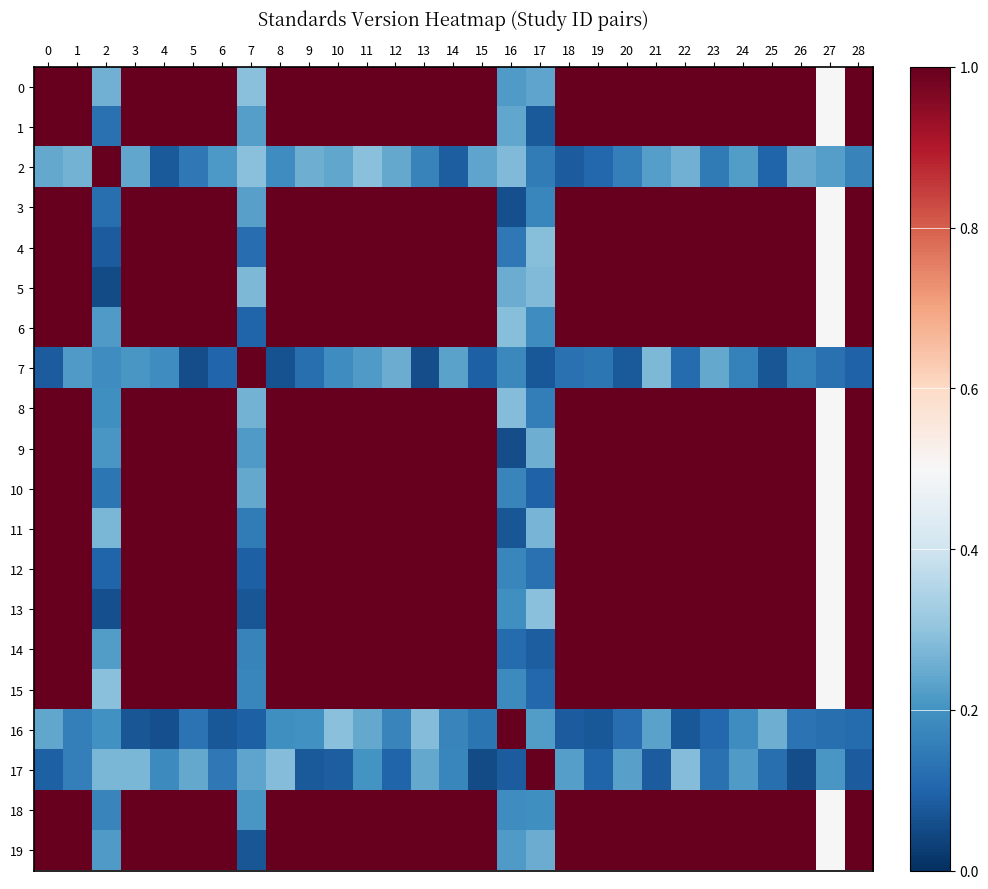

Which series has the largest range (max minus min)?

5